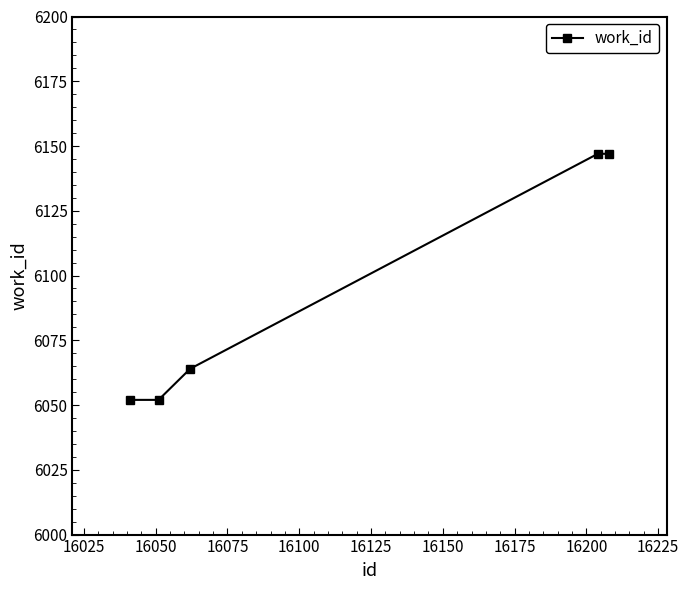

What is the difference between the maximum and minimum values?

95